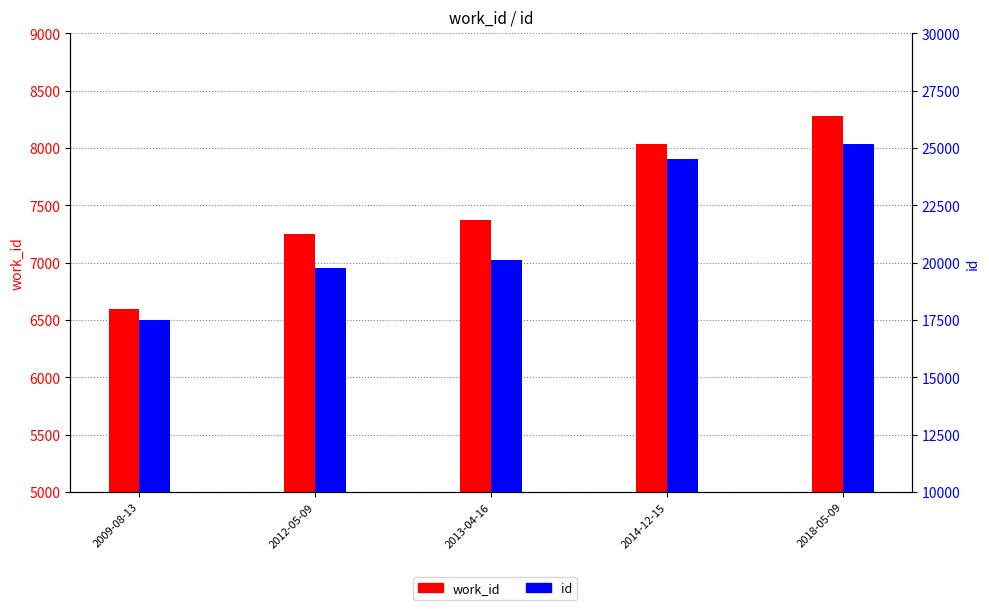

Count the number of data series in this chart.

2